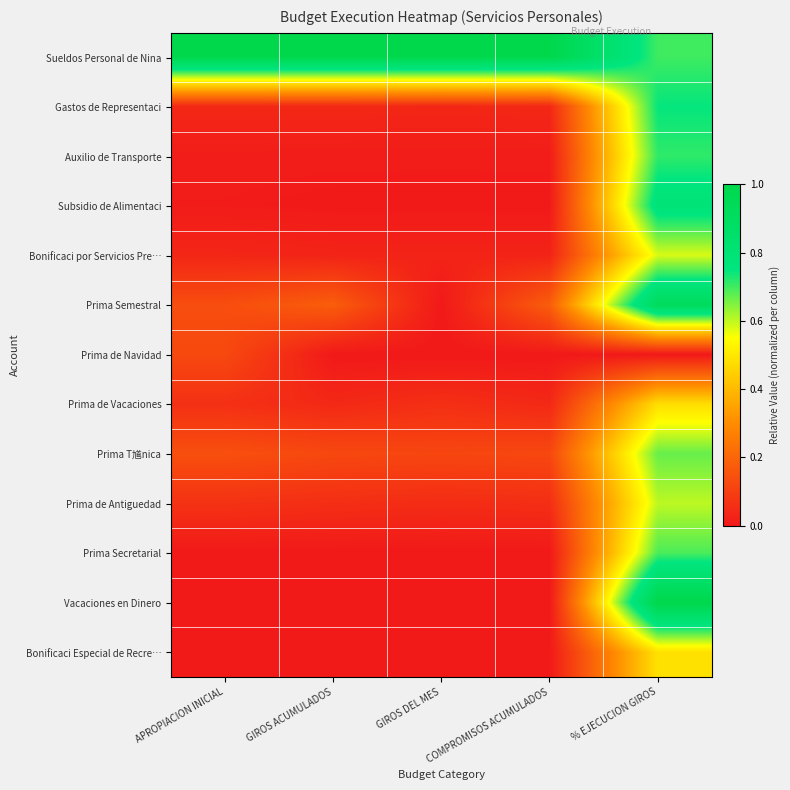

Reading left to right, what are all the values shown in this chart?

Sueldos Personal de Nina: APROPIACION INICIAL=1.0	GIROS ACUMULADOS=1.0	GIROS DEL MES=1.0	COMPROMISOS ACUMULADOS=1.0	% EJECUCION GIROS=0.7
Gastos de Representaci: APROPIACION INICIAL=0.0	GIROS ACUMULADOS=0.0	GIROS DEL MES=0.0	COMPROMISOS ACUMULADOS=0.0	% EJECUCION GIROS=0.7
Auxilio de Transporte: APROPIACION INICIAL=0.0	GIROS ACUMULADOS=0.0	GIROS DEL MES=0.0	COMPROMISOS ACUMULADOS=0.0	% EJECUCION GIROS=0.7
Subsidio de Alimentaci: APROPIACION INICIAL=0.0	GIROS ACUMULADOS=0.0	GIROS DEL MES=0.0	COMPROMISOS ACUMULADOS=0.0	% EJECUCION GIROS=0.8
Bonificaci por Servicios Pre…: APROPIACION INICIAL=0.0	GIROS ACUMULADOS=0.0	GIROS DEL MES=0.0	COMPROMISOS ACUMULADOS=0.0	% EJECUCION GIROS=0.6
Prima Semestral: APROPIACION INICIAL=0.1	GIROS ACUMULADOS=0.2	GIROS DEL MES=0.0	COMPROMISOS ACUMULADOS=0.2	% EJECUCION GIROS=0.9
Prima de Navidad: APROPIACION INICIAL=0.1	GIROS ACUMULADOS=0.0	GIROS DEL MES=0.0	COMPROMISOS ACUMULADOS=0.0	% EJECUCION GIROS=0.0
Prima de Vacaciones: APROPIACION INICIAL=0.1	GIROS ACUMULADOS=0.0	GIROS DEL MES=0.1	COMPROMISOS ACUMULADOS=0.0	% EJECUCION GIROS=0.5
Prima T馗nica: APROPIACION INICIAL=0.1	GIROS ACUMULADOS=0.1	GIROS DEL MES=0.1	COMPROMISOS ACUMULADOS=0.1	% EJECUCION GIROS=0.7
Prima de Antiguedad: APROPIACION INICIAL=0.1	GIROS ACUMULADOS=0.1	GIROS DEL MES=0.1	COMPROMISOS ACUMULADOS=0.1	% EJECUCION GIROS=0.6
Prima Secretarial: APROPIACION INICIAL=0.0	GIROS ACUMULADOS=0.0	GIROS DEL MES=0.0	COMPROMISOS ACUMULADOS=0.0	% EJECUCION GIROS=0.7
Vacaciones en Dinero: APROPIACION INICIAL=0.0	GIROS ACUMULADOS=0.0	GIROS DEL MES=0.0	COMPROMISOS ACUMULADOS=0.0	% EJECUCION GIROS=1.0
Bonificaci Especial de Recre…: APROPIACION INICIAL=0.0	GIROS ACUMULADOS=0.0	GIROS DEL MES=0.0	COMPROMISOS ACUMULADOS=0.0	% EJECUCION GIROS=0.5